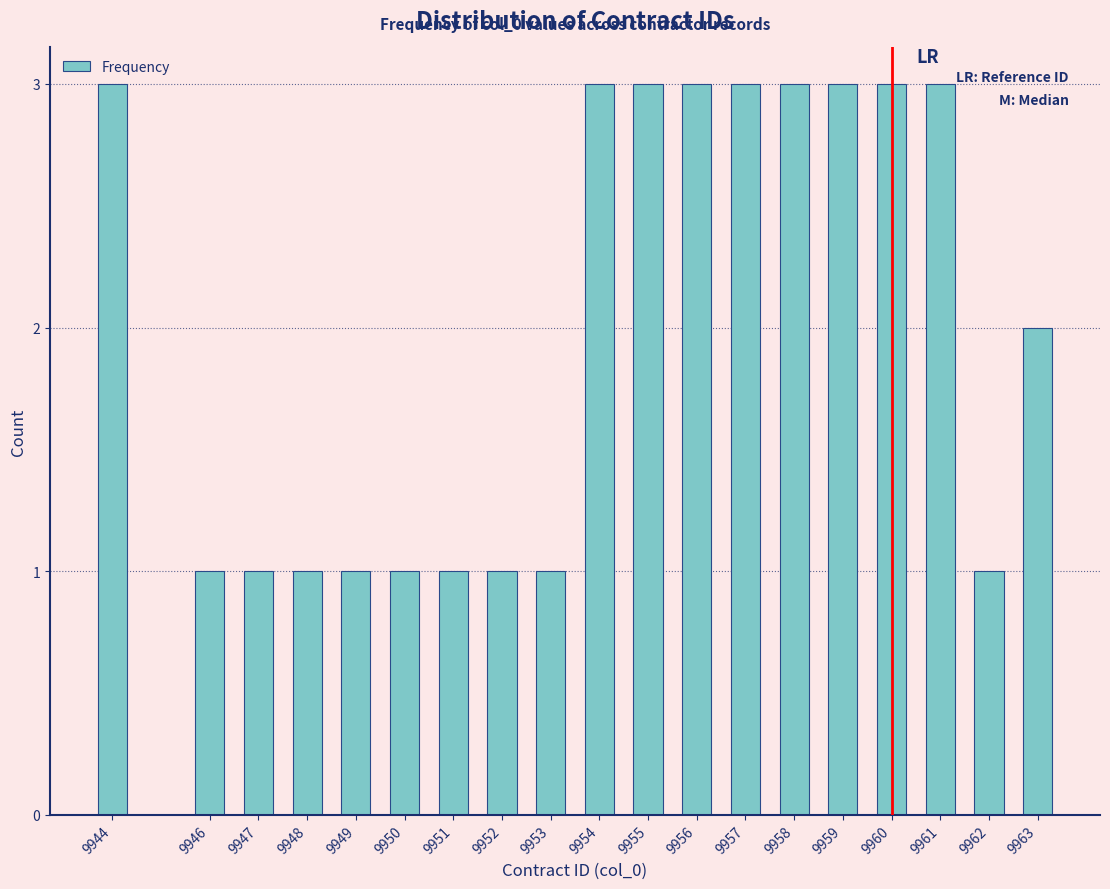

Reading left to right, list all the values displayed in this chart.

9944=3	9946=1	9947=1	9948=1	9949=1	9950=1	9951=1	9952=1	9953=1	9954=3	9955=3	9956=3	9957=3	9958=3	9959=3	9960=3	9961=3	9962=1	9963=2